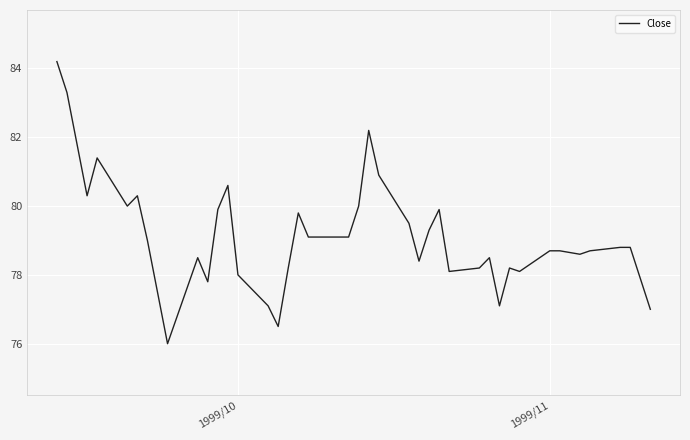

What is the smallest value displayed?

76.0